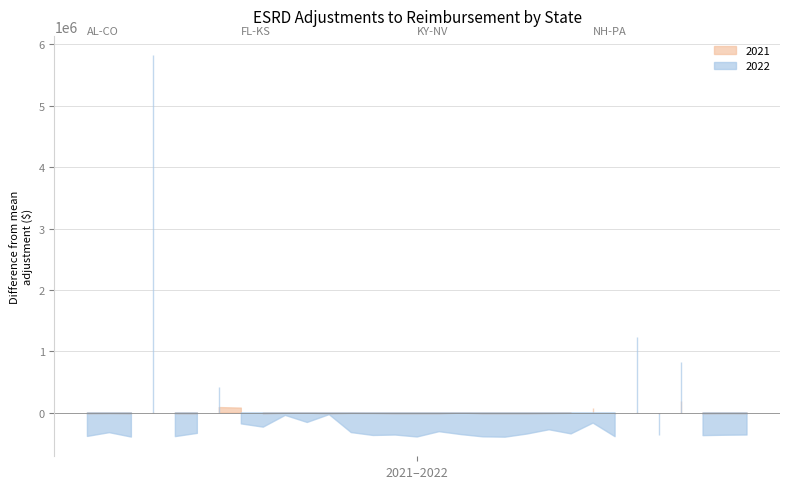

How many interior local valleys does the 2021 series have?

8